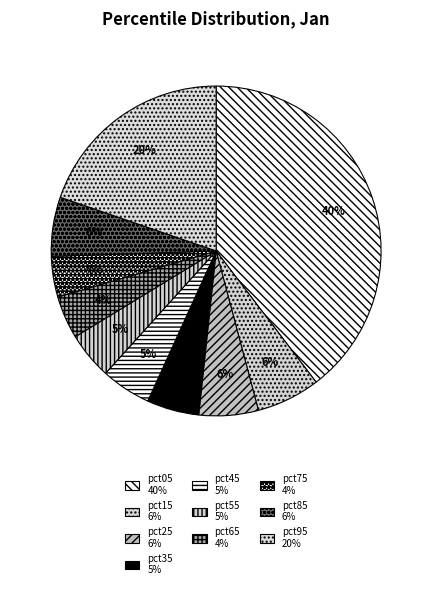

Between pct95 and pct25, which is larger?

pct95